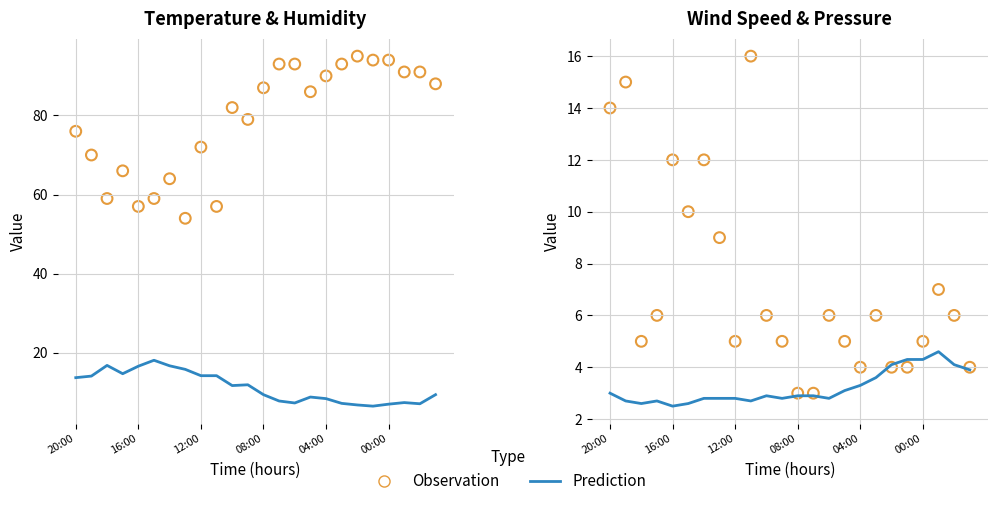

At how many categories does at least one series exceed 18?

24